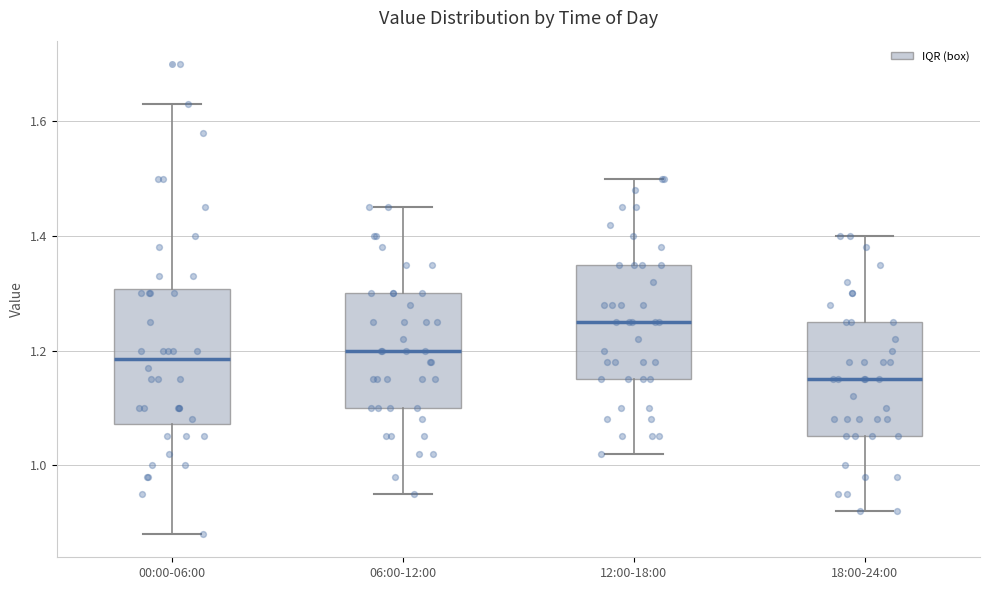

Which box is the tallest, from its lower edge to its upper edge?

00:00-06:00